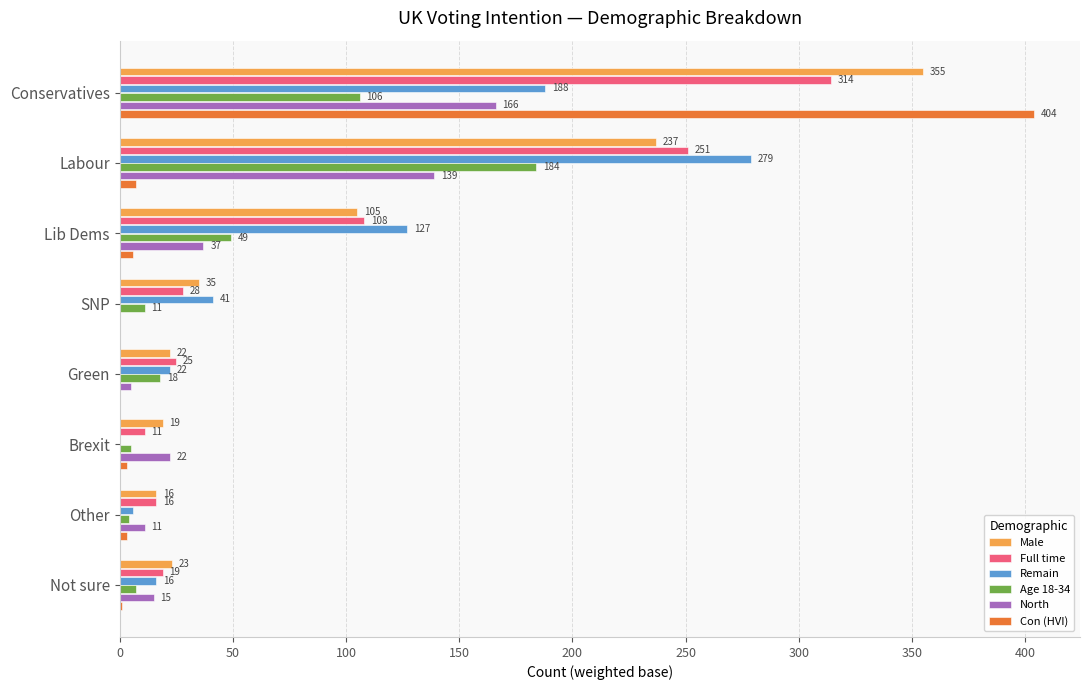

What is the sum of all Con (HVI) values?

424